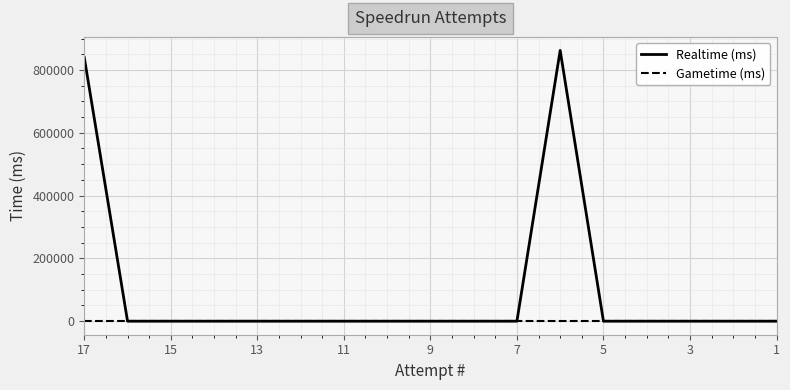

Between 17 and 15, which is larger?

17